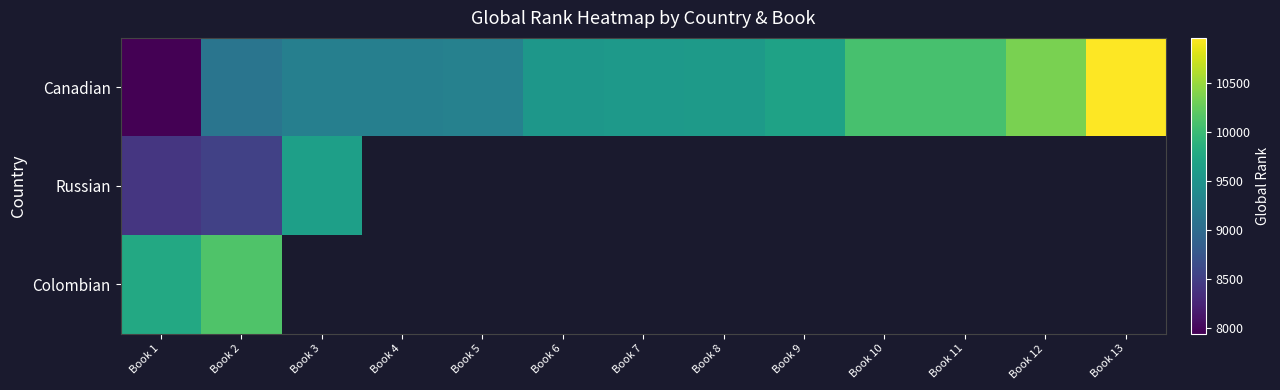

At how many categories does at least one series exceed 10616?

1